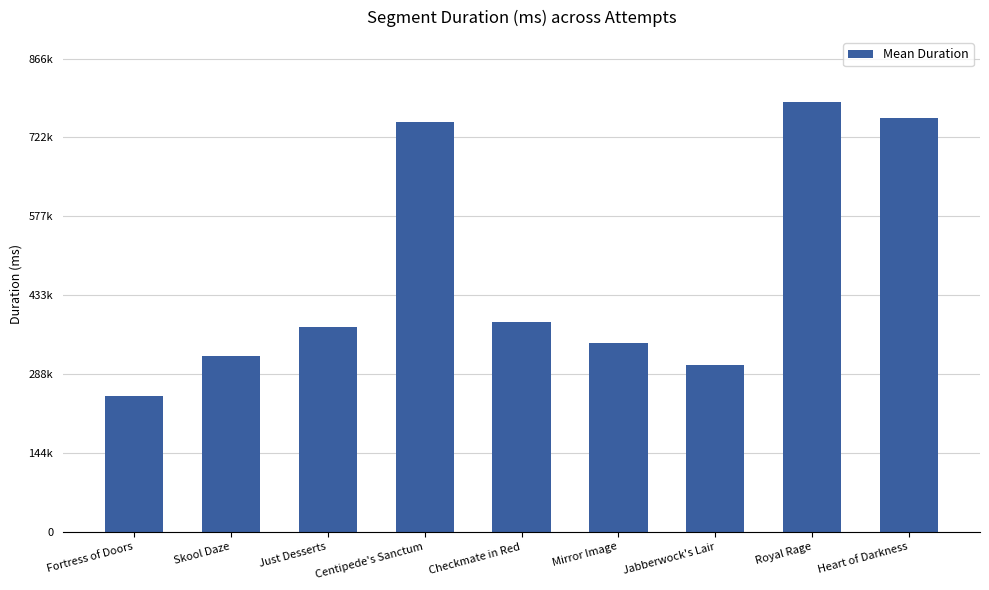

List the labels in order of value, smallest first.

Fortress of Doors, Jabberwock's Lair, Skool Daze, Mirror Image, Just Desserts, Checkmate in Red, Centipede's Sanctum, Heart of Darkness, Royal Rage